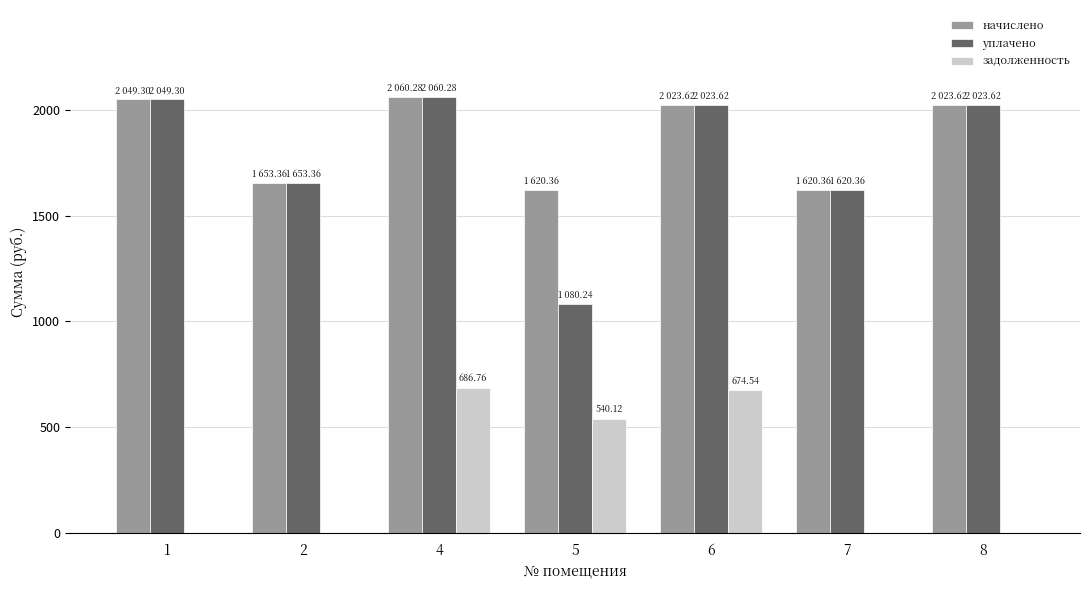

Reading right to left, transcribe all the data shown in this chart.

начислено: 8=2023.6	7=1620.4	6=2023.6	5=1620.4	4=2060.3	2=1653.4	1=2049.3
уплачено: 8=2023.6	7=1620.4	6=2023.6	5=1080.2	4=2060.3	2=1653.4	1=2049.3
задолженность: 8=0.0	7=0.0	6=674.5	5=540.1	4=686.8	2=0.0	1=0.0